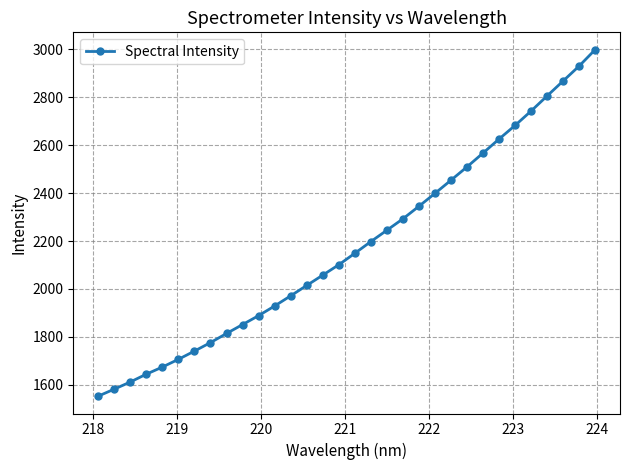

What is the difference between the second highest and minimum values?

1377.2